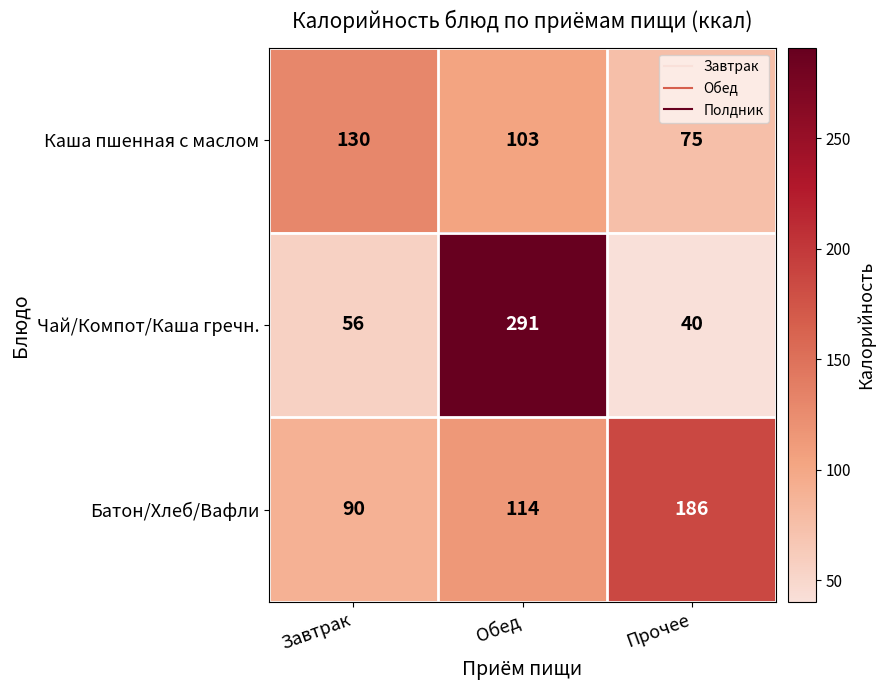

Count the number of data series in this chart.

3